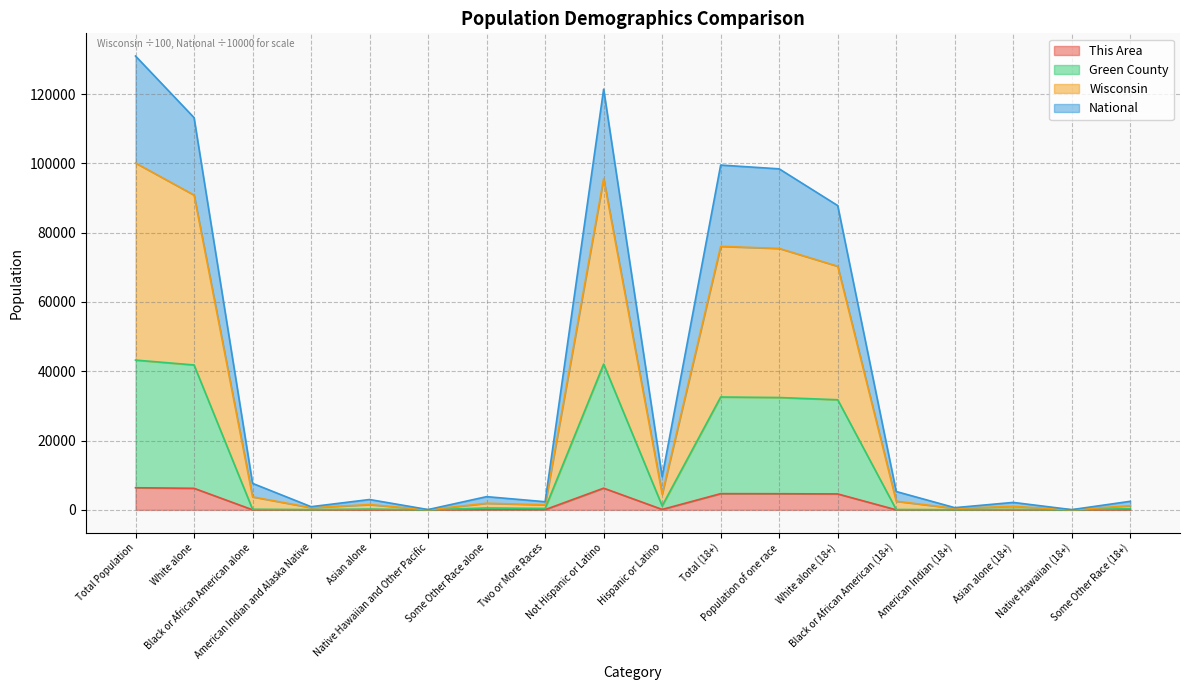

The value of Wisconsin at White alone (18+) is 144845.7. True or false?

False